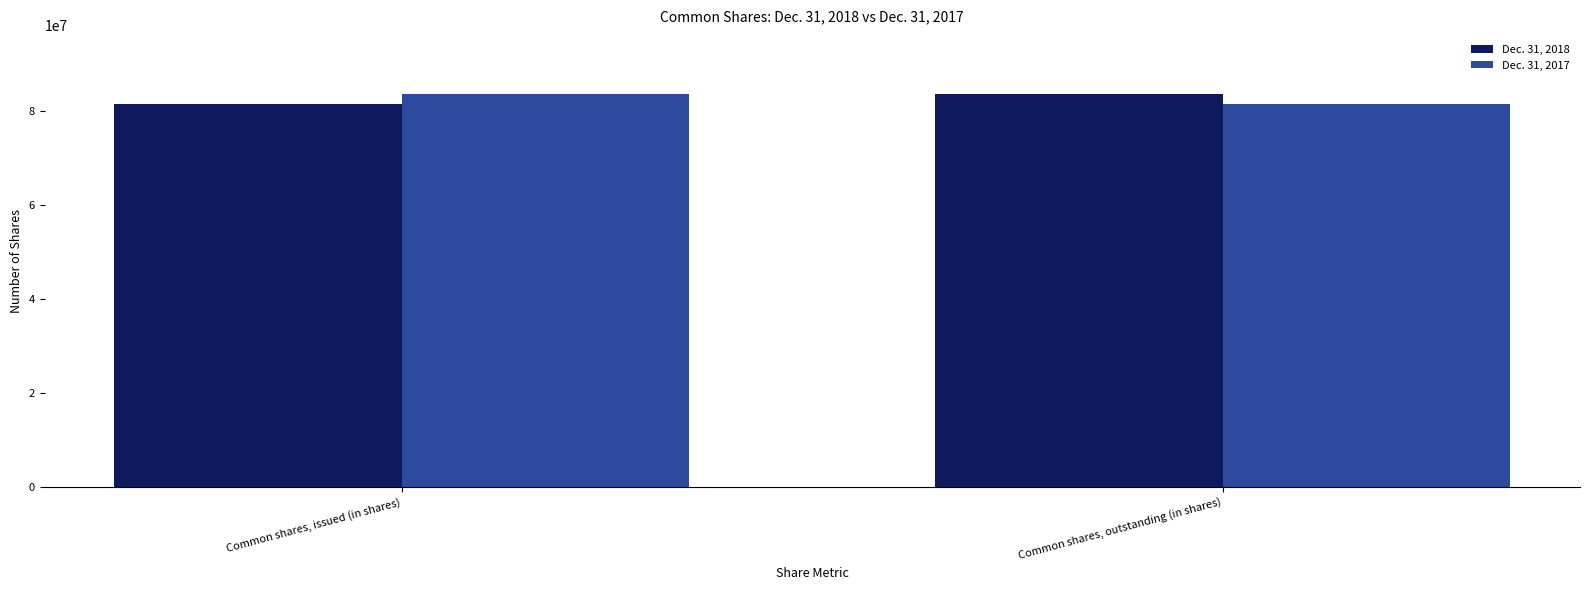

What is the difference between the highest and lowest values at Common shares, issued (in shares)?

2150668